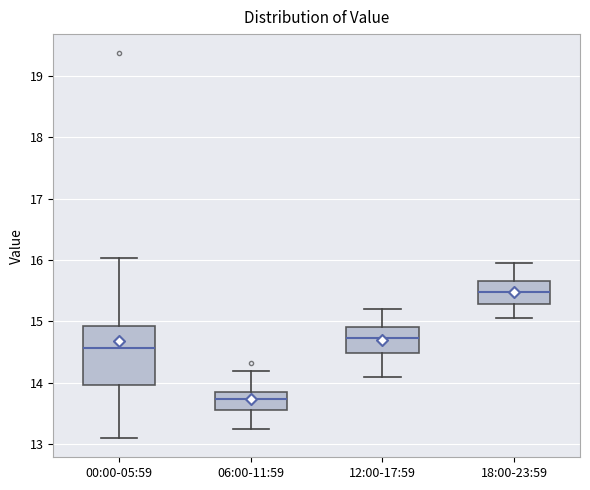

Where is the upper edge of the box for 00:00-05:59 on the y-axis? The values are not printed on the chart, so give them approximately, as read against the axis.

14.9